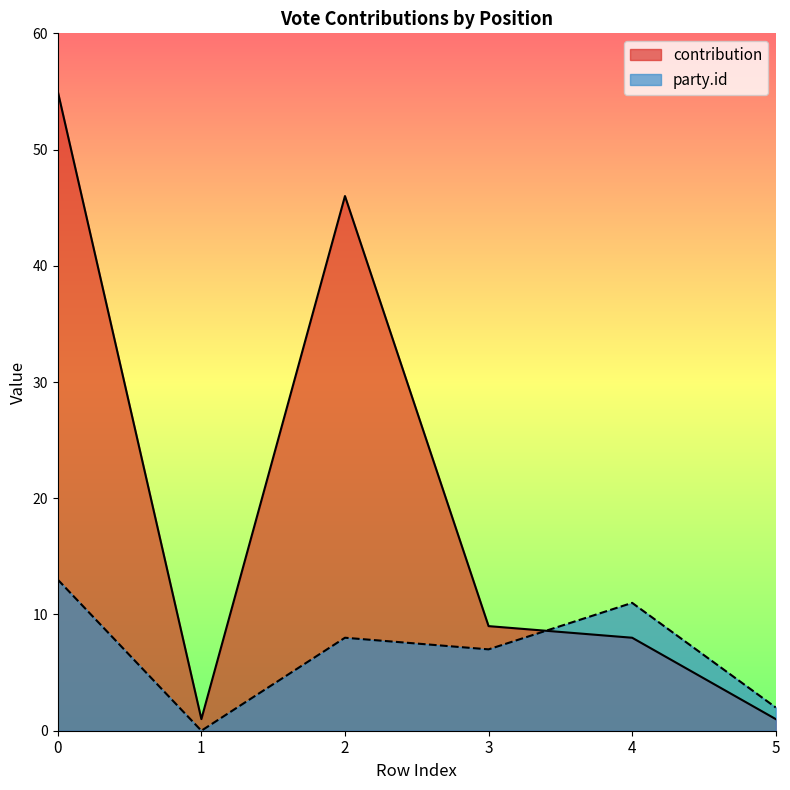

What is the sum of the party.id values at 1 and 5?

2